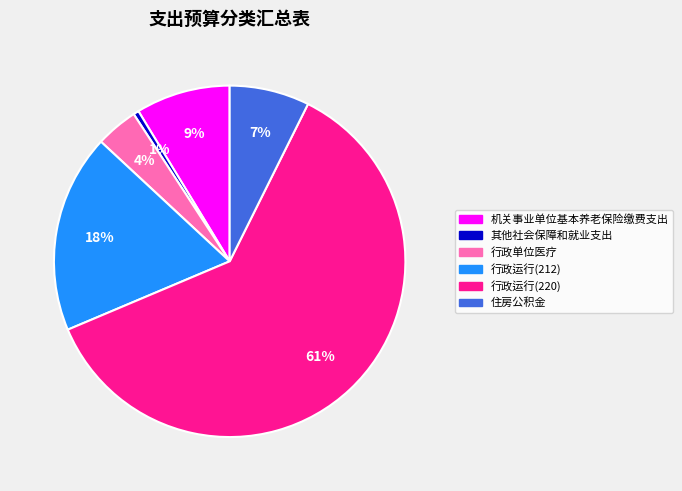

Is it true that 行政运行(212) is 28% of the pie?

False